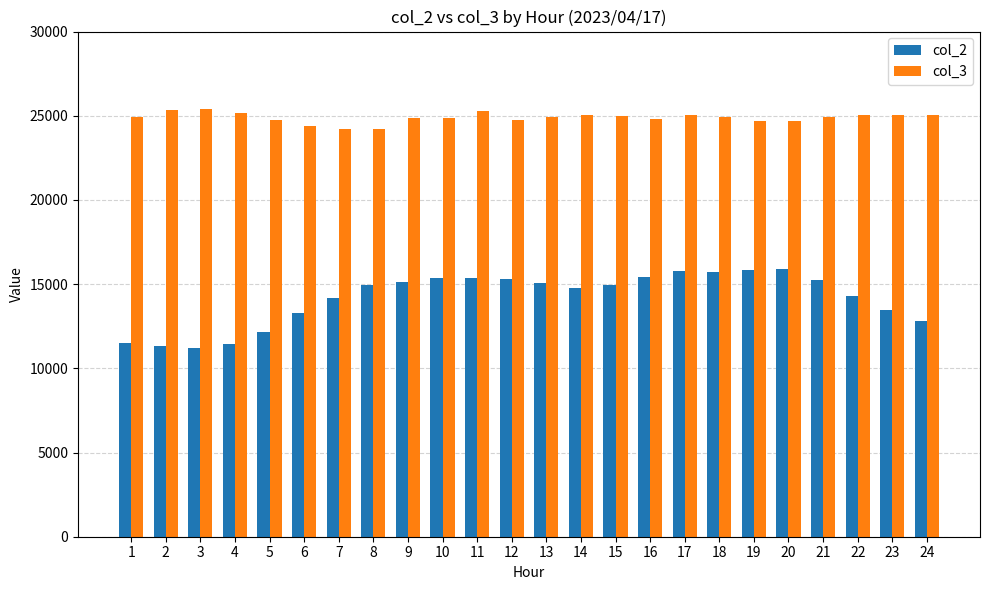

What is the spread (max minus min) of values at 9?

9767